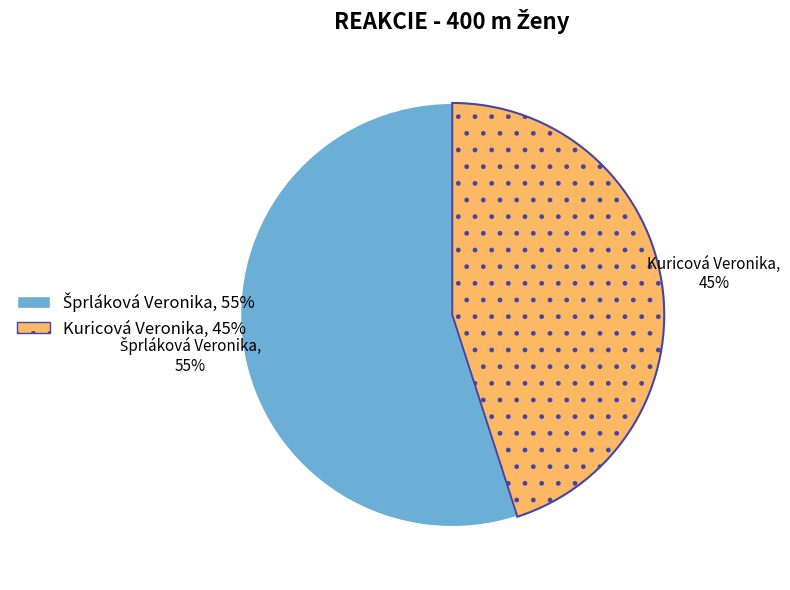

Is it true that Kuricová Veronika is 55% of the pie?

False